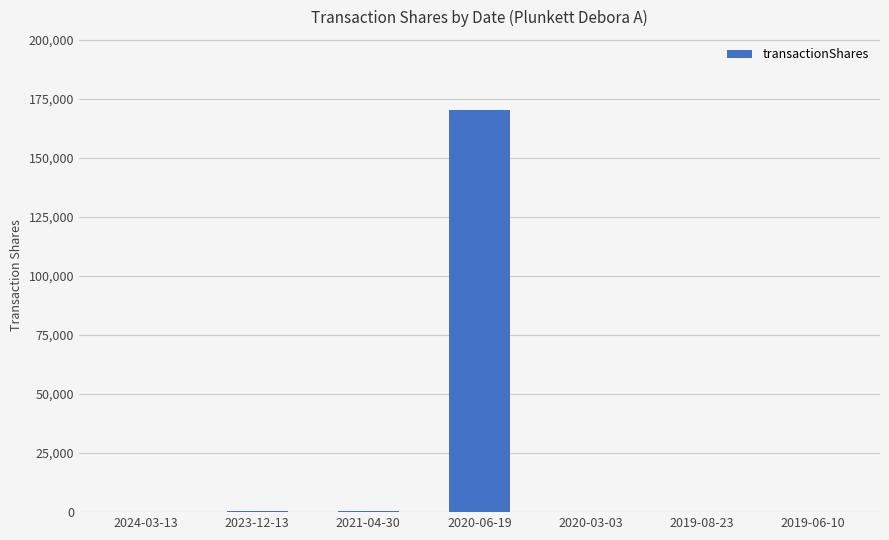

What is the change in value from 2020-06-19 to 2019-08-23?

-170361